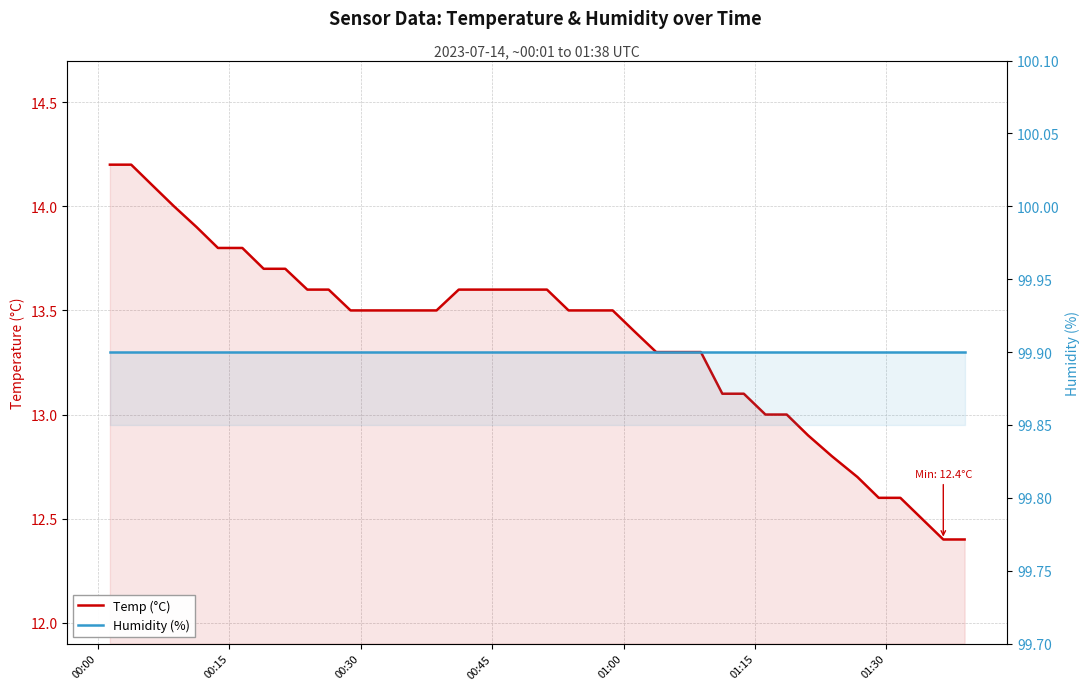

True or false: Humidity (%) and Temp (°C) cross at least once.

False